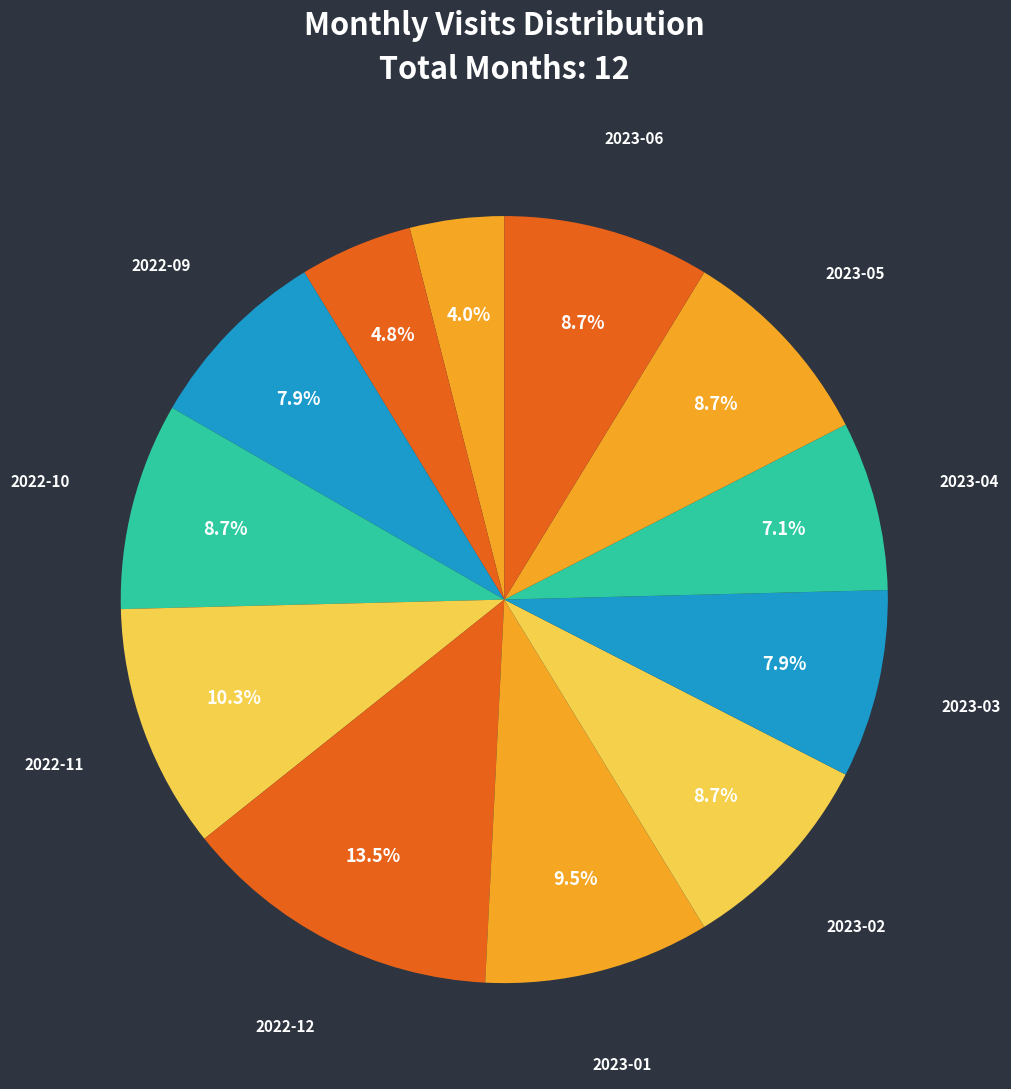

How many segments does this pie chart have?

12